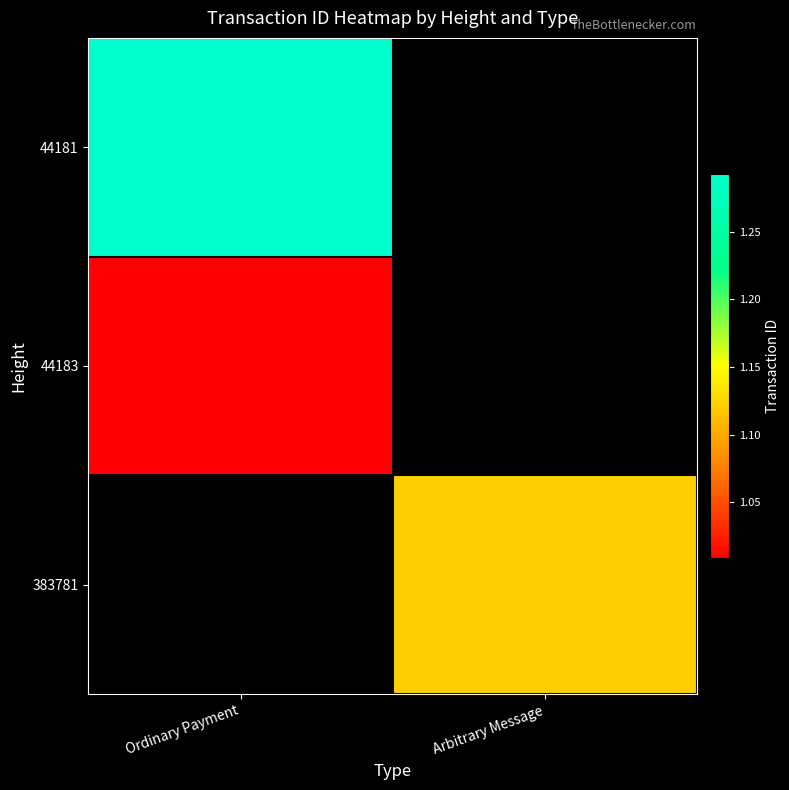

Count the number of data series in this chart.

3